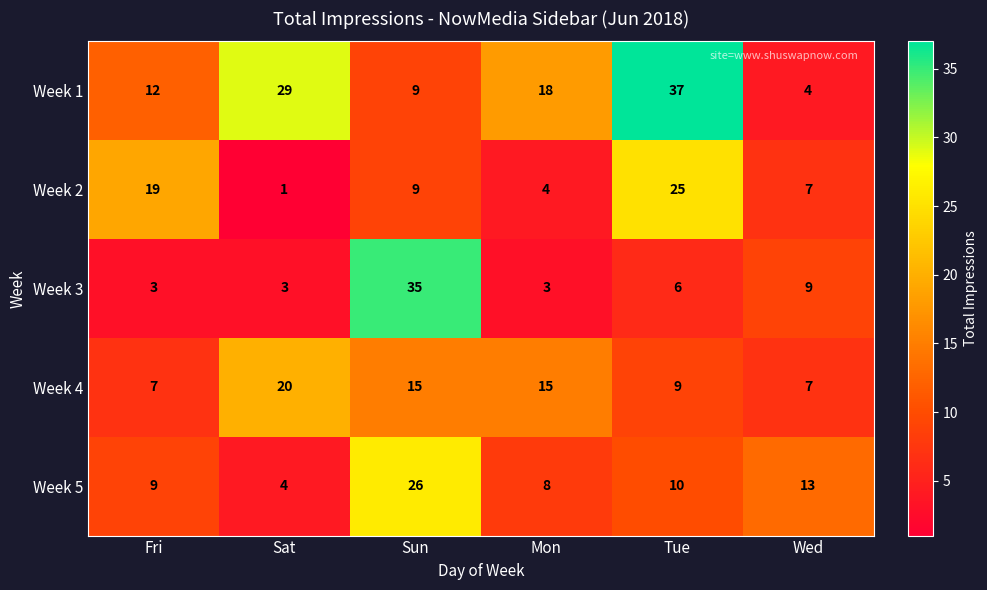

Reading left to right, list all the values displayed in this chart.

Week 1: 12	29	9	18	37	4
Week 2: 19	1	9	4	25	7
Week 3: 3	3	35	3	6	9
Week 4: 7	20	15	15	9	7
Week 5: 9	4	26	8	10	13